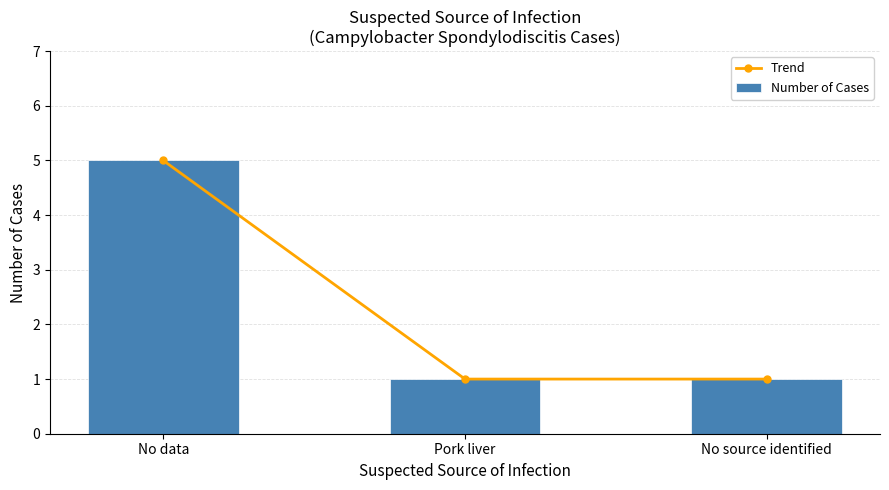

How many distinct data groups are displayed?

2